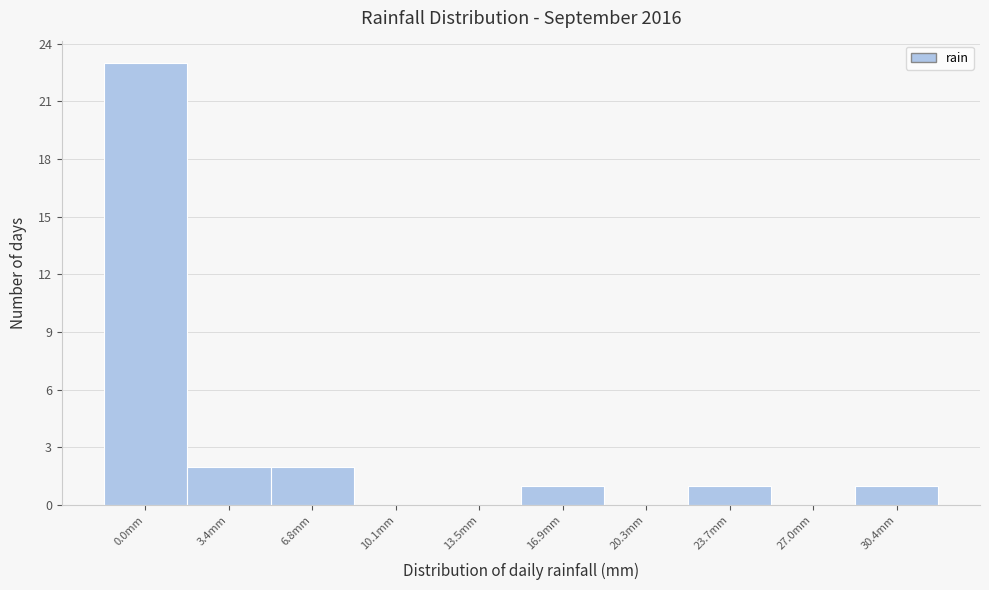

Reading left to right, what are all the values shown in this chart?

0.0mm=23	3.4mm=2	6.8mm=2	10.1mm=0	13.5mm=0	16.9mm=1	20.3mm=0	23.7mm=1	27.0mm=0	30.4mm=1